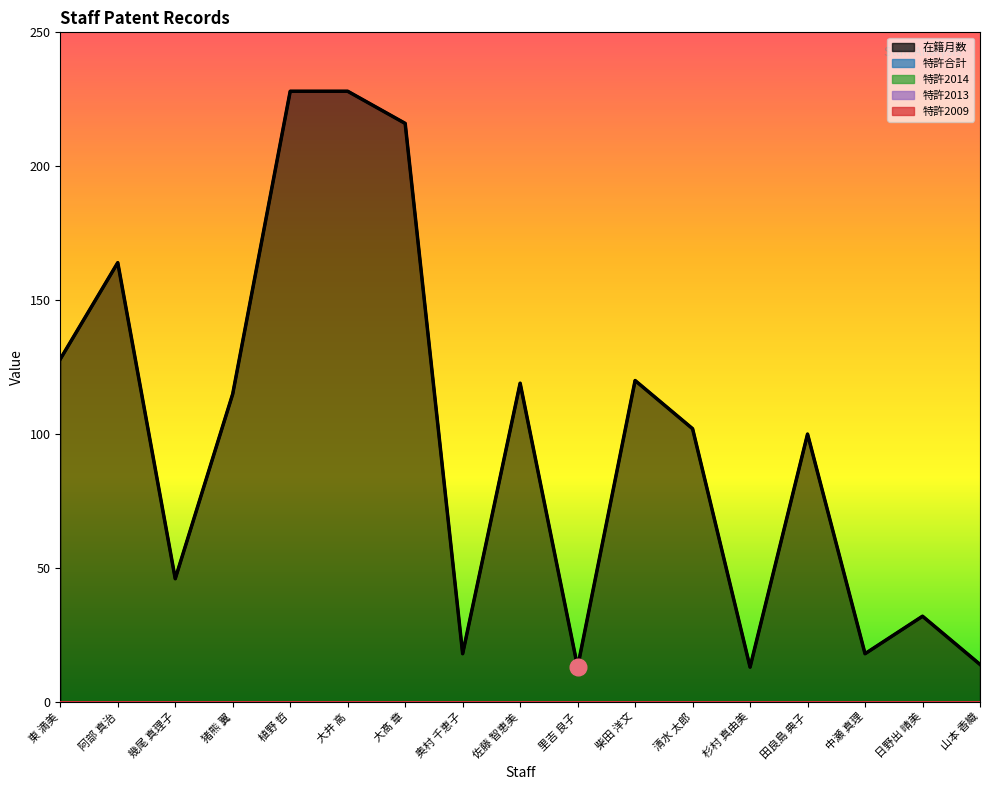

Reading left to right, extract all data points from this chart.

在籍月数: 128	164	46	115	228	228	216	18	119	13	120	102	13	100	18	32	14
特許合計: 0	0	0	0	0	0	0	0	0	0	0	0	0	0	0	0	0
特許2014: 0	0	0	0	0	0	0	0	0	0	0	0	0	0	0	0	0
特許2013: 0	0	0	0	0	0	0	0	0	0	0	0	0	0	0	0	0
特許2009: 0	0	0	0	0	0	0	0	0	0	0	0	0	0	0	0	0